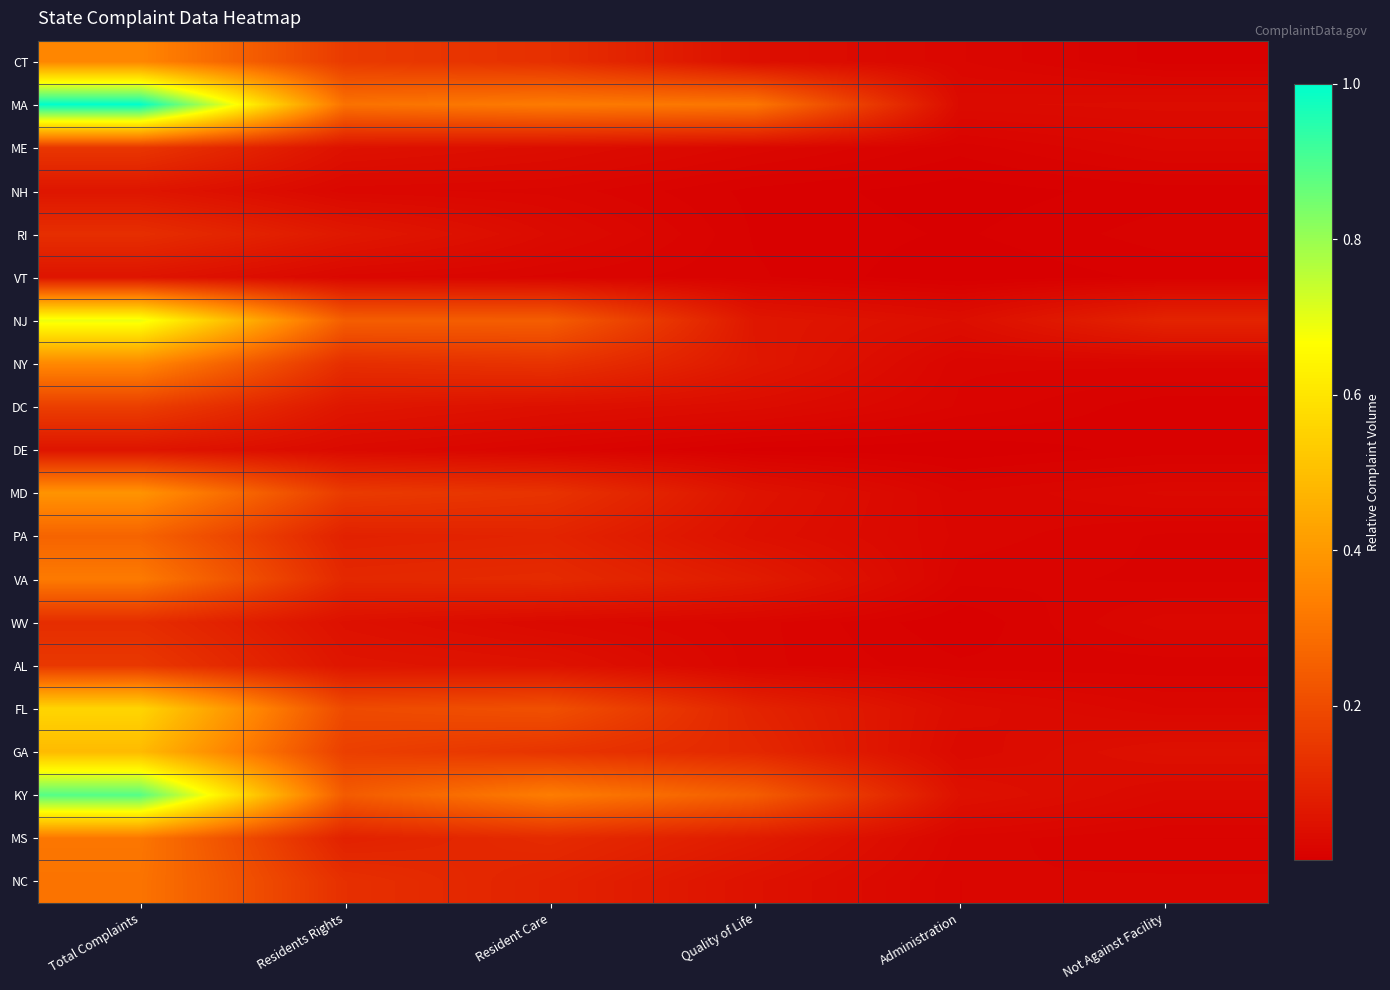

Reading left to right, transcribe all the data shown in this chart.

CT: Total Complaints=0.4	Residents Rights=0.2	Resident Care=0.1	Quality of Life=0.0	Administration=0.0	Not Against Facility=0.0
MA: Total Complaints=1.0	Residents Rights=0.3	Resident Care=0.3	Quality of Life=0.3	Administration=0.0	Not Against Facility=0.0
ME: Total Complaints=0.1	Residents Rights=0.0	Resident Care=0.0	Quality of Life=0.0	Administration=0.0	Not Against Facility=0.0
NH: Total Complaints=0.1	Residents Rights=0.0	Resident Care=0.0	Quality of Life=0.0	Administration=0.0	Not Against Facility=0.0
RI: Total Complaints=0.1	Residents Rights=0.1	Resident Care=0.0	Quality of Life=0.0	Administration=0.0	Not Against Facility=0.0
VT: Total Complaints=0.1	Residents Rights=0.0	Resident Care=0.0	Quality of Life=0.0	Administration=0.0	Not Against Facility=0.0
NJ: Total Complaints=0.7	Residents Rights=0.2	Resident Care=0.2	Quality of Life=0.1	Administration=0.0	Not Against Facility=0.1
NY: Total Complaints=0.4	Residents Rights=0.1	Resident Care=0.1	Quality of Life=0.1	Administration=0.0	Not Against Facility=0.0
DC: Total Complaints=0.2	Residents Rights=0.1	Resident Care=0.0	Quality of Life=0.0	Administration=0.0	Not Against Facility=0.0
DE: Total Complaints=0.1	Residents Rights=0.0	Resident Care=0.0	Quality of Life=0.0	Administration=0.0	Not Against Facility=0.0
MD: Total Complaints=0.4	Residents Rights=0.2	Resident Care=0.1	Quality of Life=0.1	Administration=0.0	Not Against Facility=0.0
PA: Total Complaints=0.3	Residents Rights=0.1	Resident Care=0.1	Quality of Life=0.0	Administration=0.0	Not Against Facility=0.0
VA: Total Complaints=0.3	Residents Rights=0.1	Resident Care=0.1	Quality of Life=0.1	Administration=0.0	Not Against Facility=0.0
WV: Total Complaints=0.1	Residents Rights=0.0	Resident Care=0.0	Quality of Life=0.0	Administration=0.0	Not Against Facility=0.0
AL: Total Complaints=0.1	Residents Rights=0.1	Resident Care=0.1	Quality of Life=0.0	Administration=0.0	Not Against Facility=0.0
FL: Total Complaints=0.6	Residents Rights=0.2	Resident Care=0.2	Quality of Life=0.1	Administration=0.0	Not Against Facility=0.0
GA: Total Complaints=0.5	Residents Rights=0.2	Resident Care=0.1	Quality of Life=0.1	Administration=0.0	Not Against Facility=0.0
KY: Total Complaints=0.9	Residents Rights=0.2	Resident Care=0.3	Quality of Life=0.2	Administration=0.0	Not Against Facility=0.0
MS: Total Complaints=0.3	Residents Rights=0.1	Resident Care=0.1	Quality of Life=0.1	Administration=0.0	Not Against Facility=0.0
NC: Total Complaints=0.3	Residents Rights=0.1	Resident Care=0.1	Quality of Life=0.0	Administration=0.0	Not Against Facility=0.0